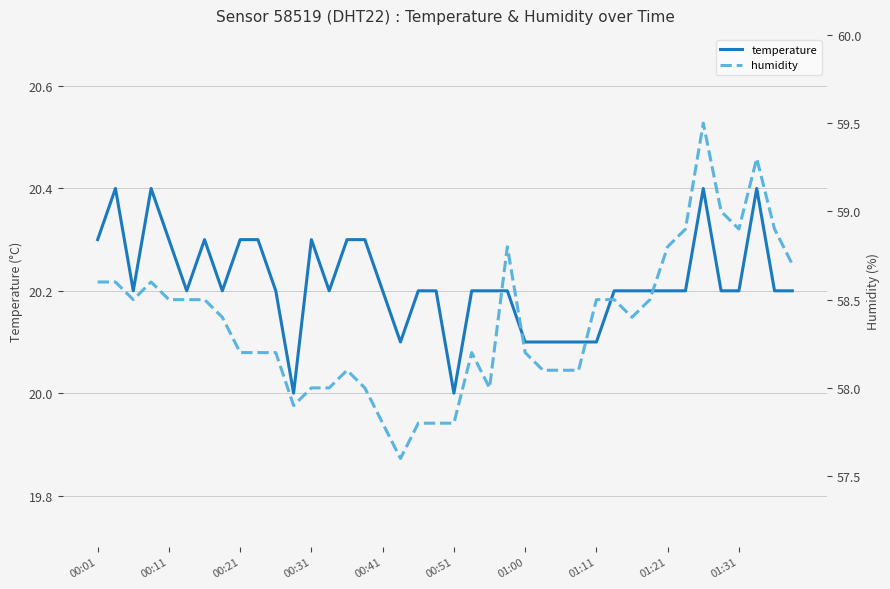

What is the lowest value of the temperature series?

20.0